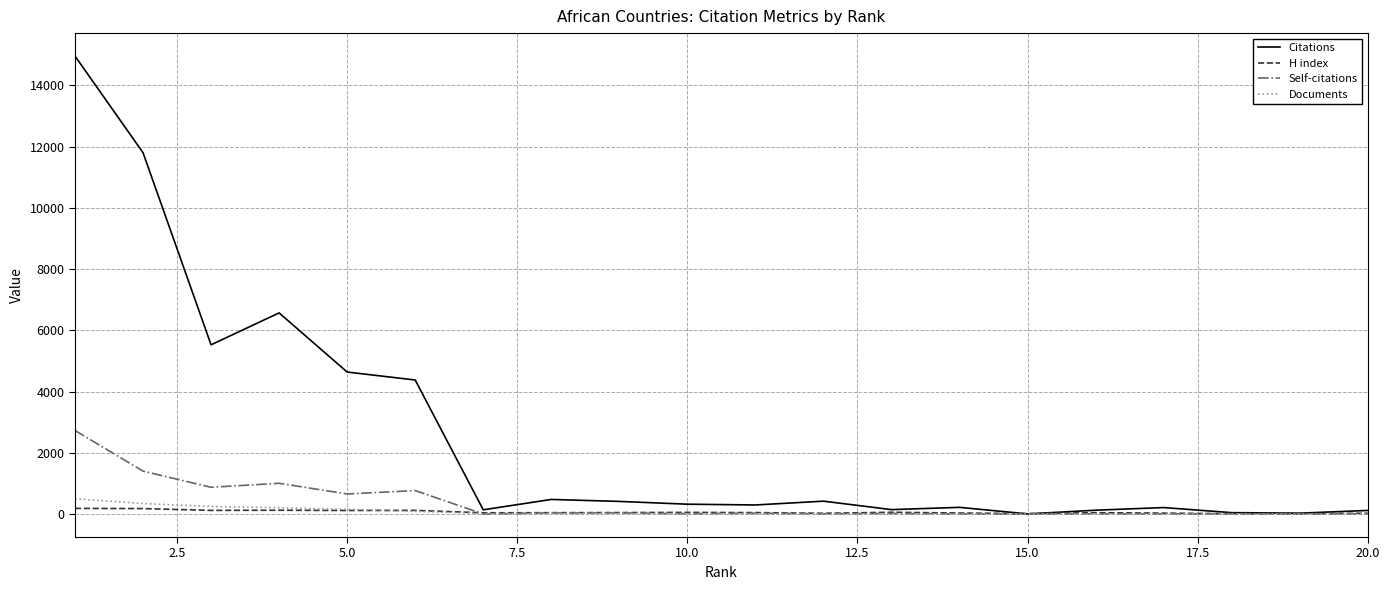

Is this an area chart (filled region under the line)?

No